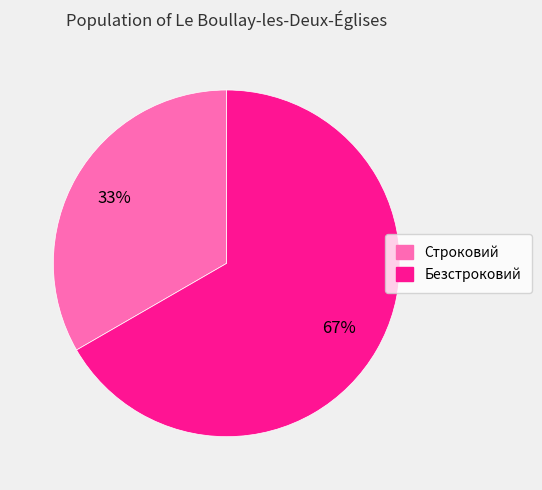

Which slice is the smallest?

Строковий